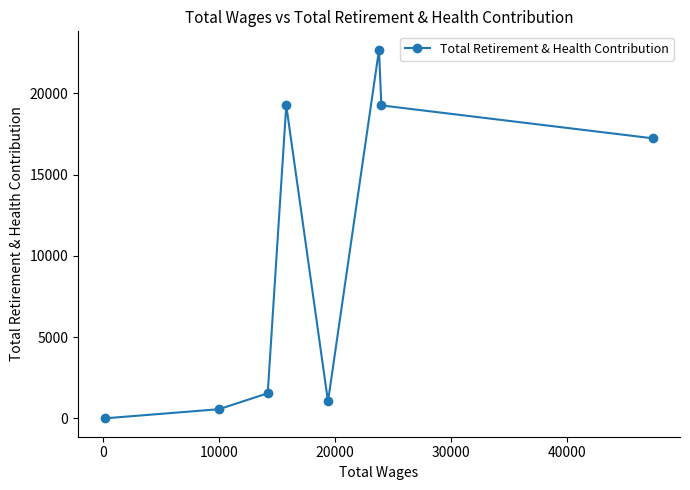

What is the value of the 4th point from the left?

19254